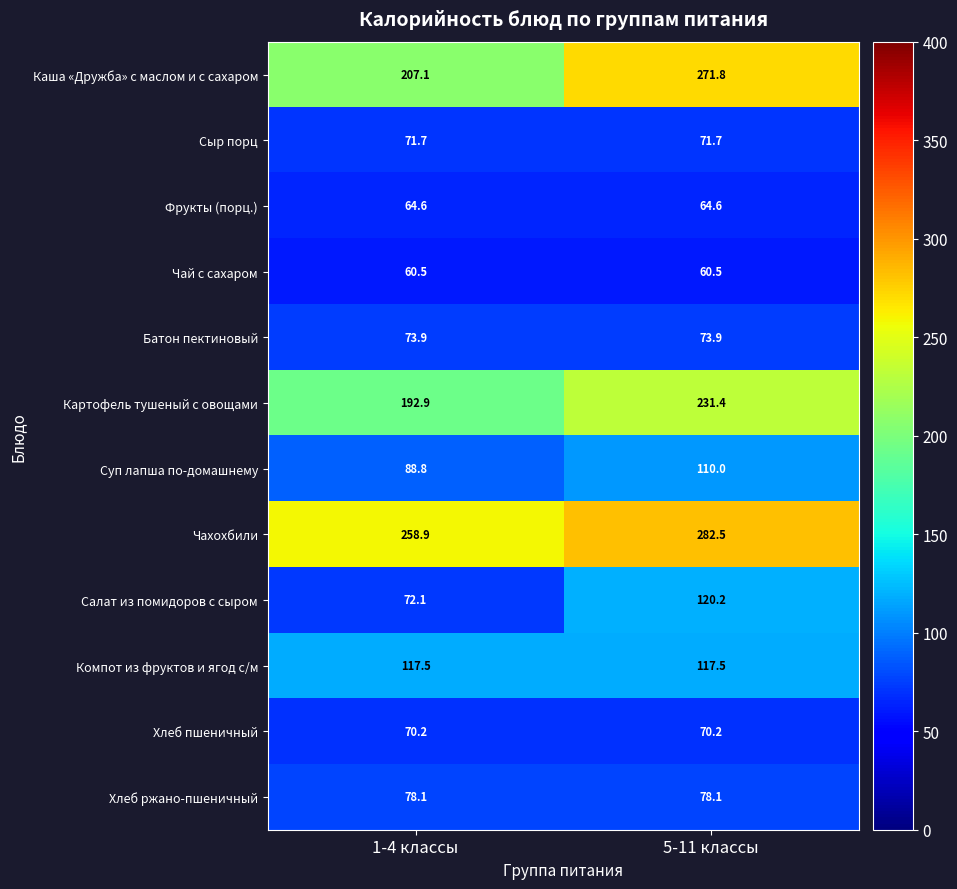

What is the minimum value for Фрукты (порц.)?

64.6